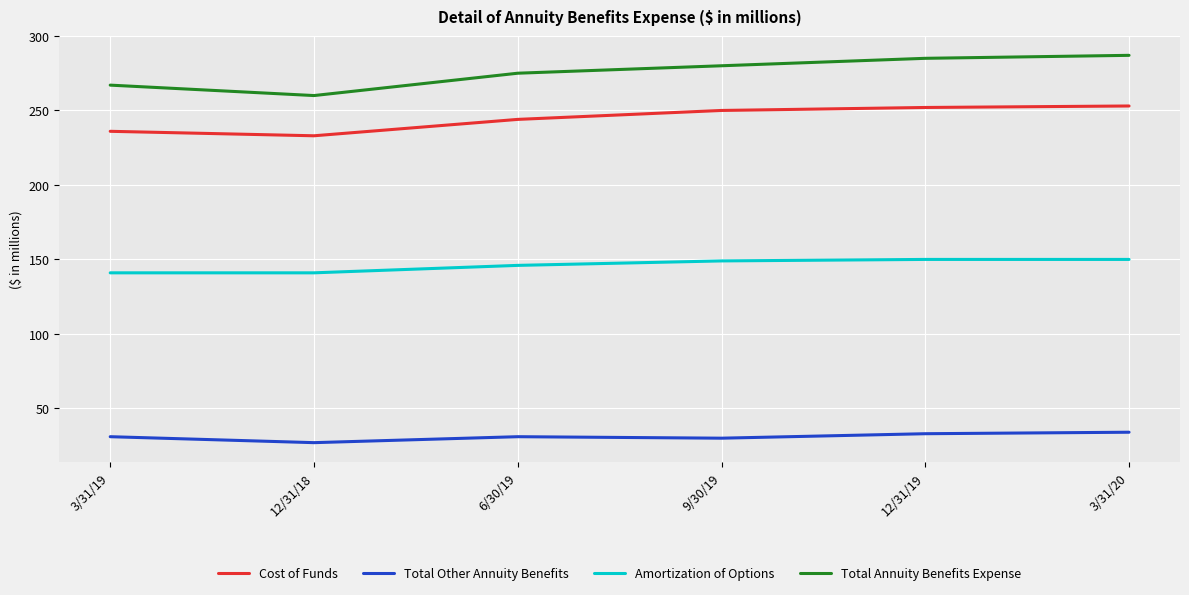

Which series has the largest total across all categories?

Total Annuity Benefits Expense